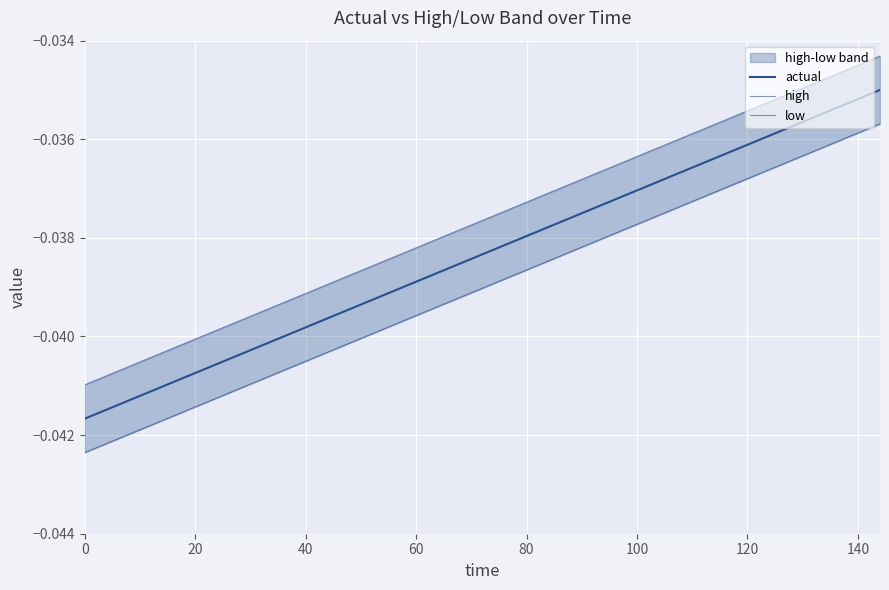

True or false: low and actual cross at least once.

False